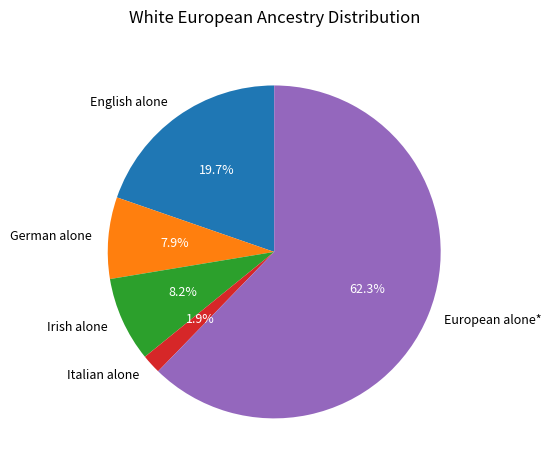

What portion of the pie excludes German alone?

92.1%